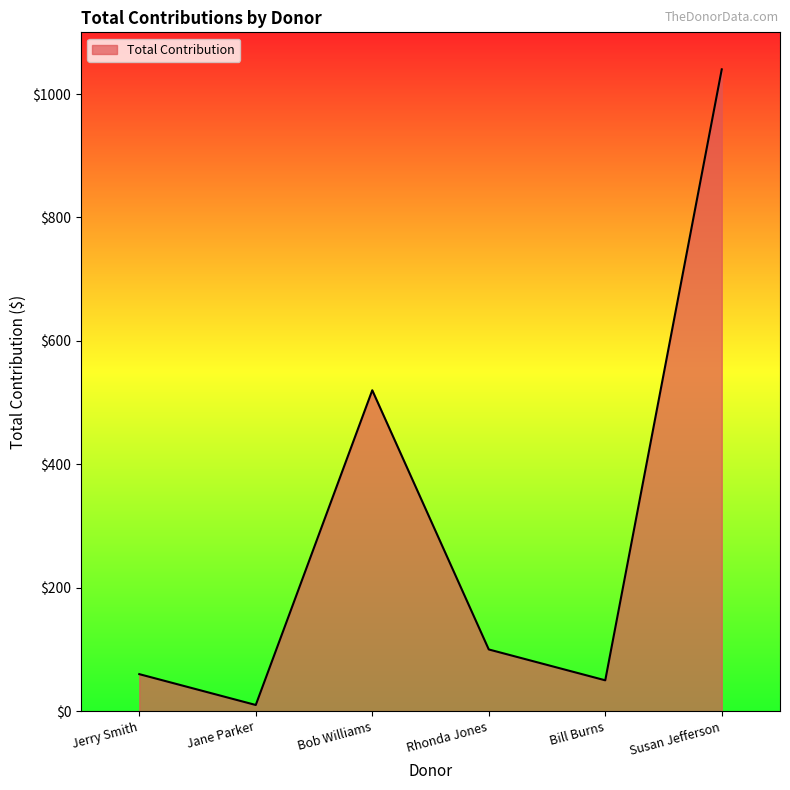

Which category has the highest value across all series?

Susan Jefferson